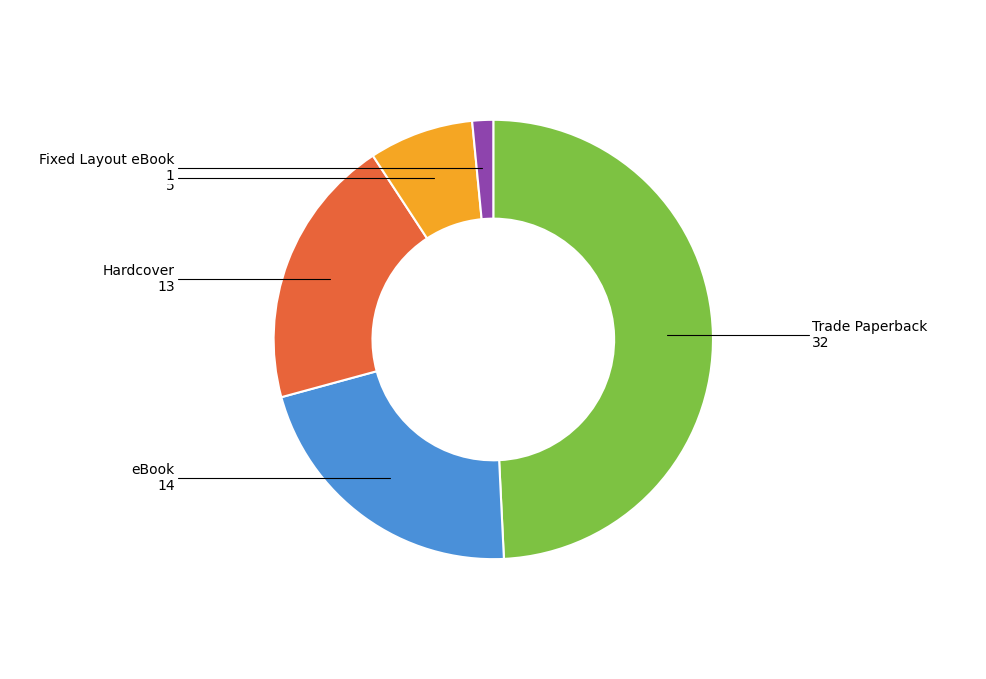

Which has a higher value, Audio Download or Fixed Layout eBook?

Audio Download